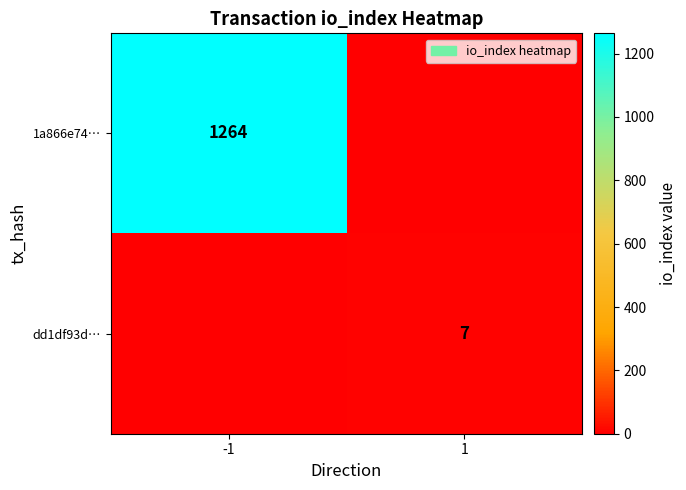

True or false: dd1df93d… has a value of 2 at 1.

False